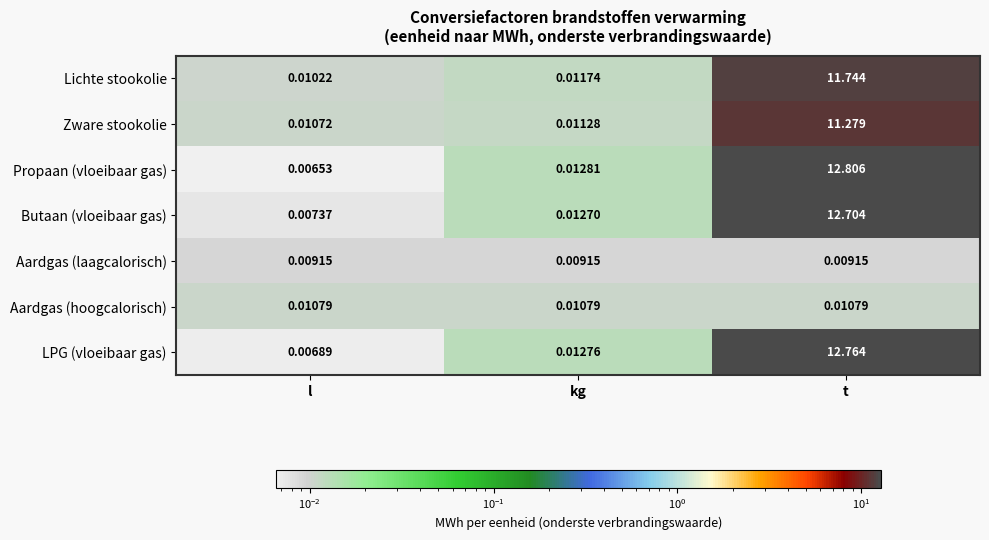

Which label corresponds to the largest value in the chart?

t